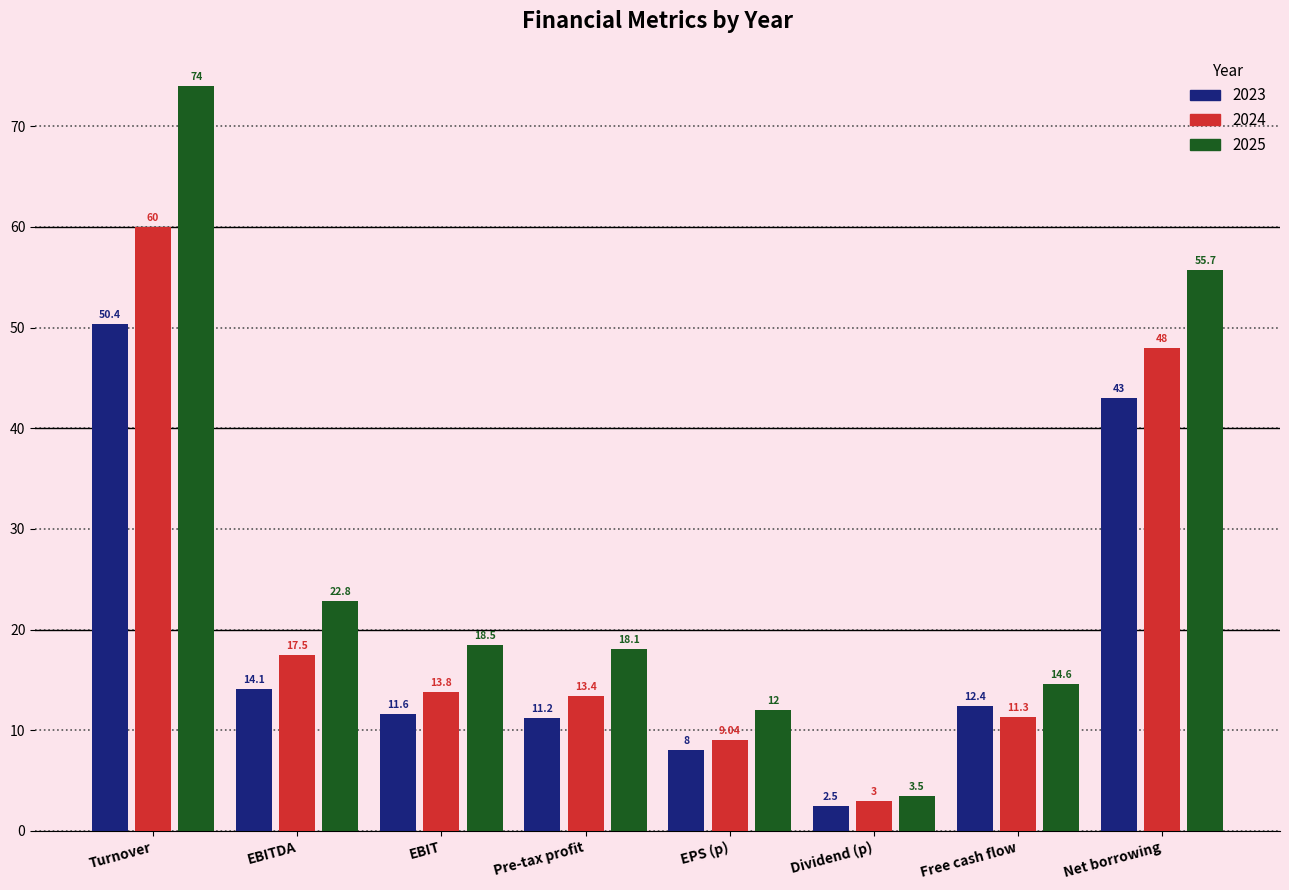

What is the total value across all series at Net borrowing?

146.7